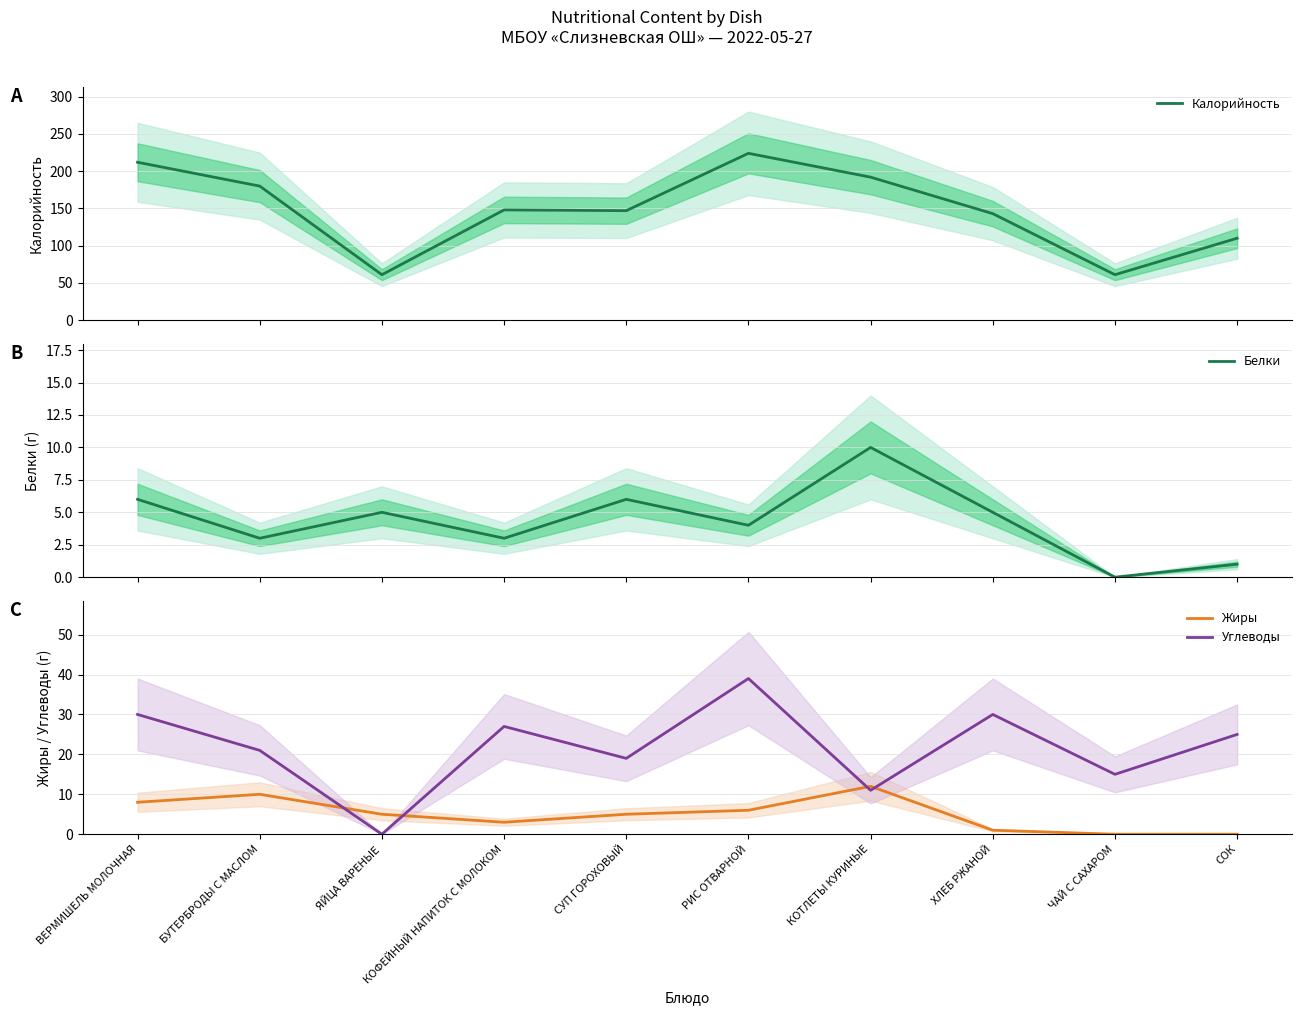

What is the sum of the Калорийность values at СУП ГОРОХОВЫЙ and ЯЙЦА ВАРЕНЫЕ?

208